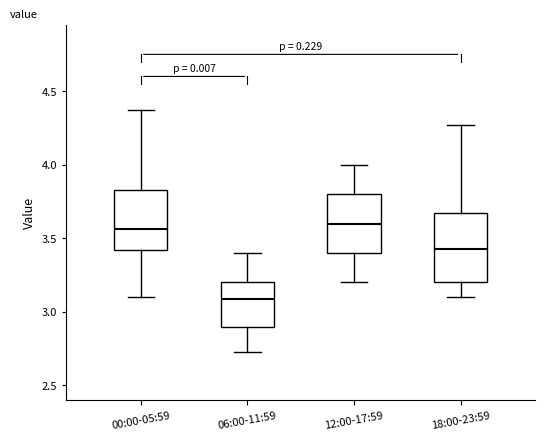

Reading left to right, read every box against the y-axis: the position of its median line, the range the box covers, and the ends of its whiskers. The values are not printed on the chart, so give them approximately, as read against the axis.

00:00-05:59: median 3.55, box 3.40 to 3.85, whiskers 3.10 to 4.35
06:00-11:59: median 3.10, box 2.90 to 3.20, whiskers 2.75 to 3.40
12:00-17:59: median 3.60, box 3.40 to 3.80, whiskers 3.20 to 4.00
18:00-23:59: median 3.45, box 3.20 to 3.65, whiskers 3.10 to 4.25